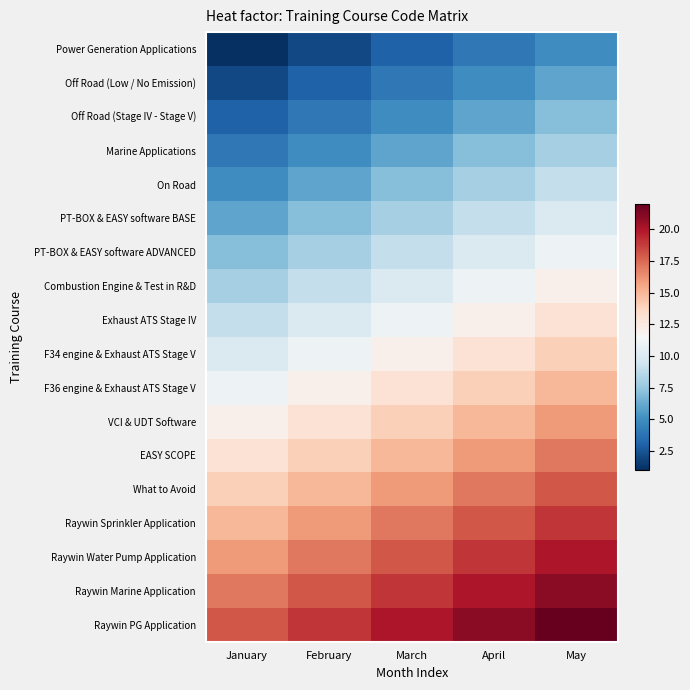

How many categories are shown in the chart?

5